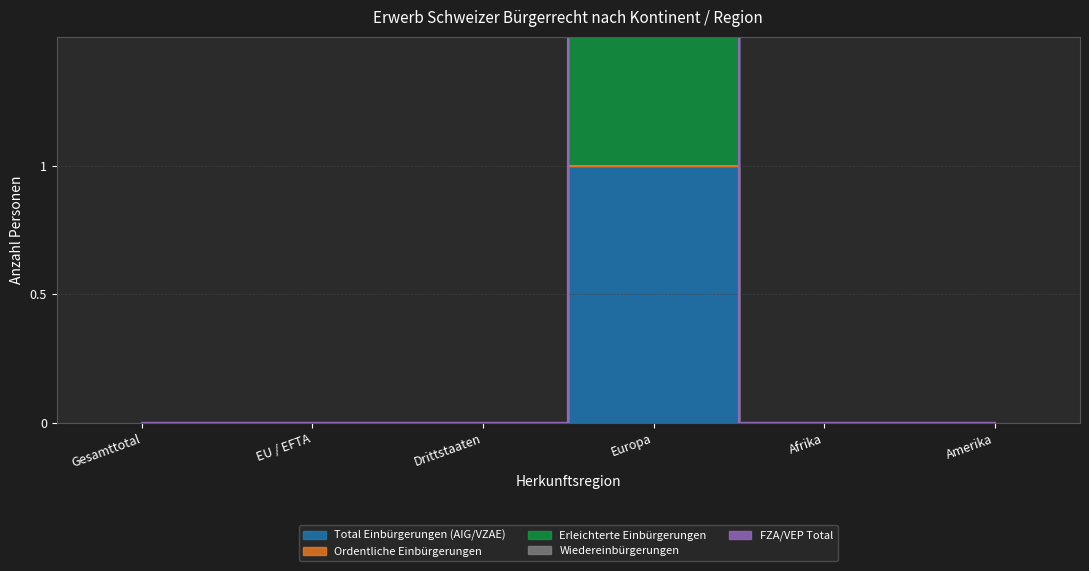

Count the number of data series in this chart.

5